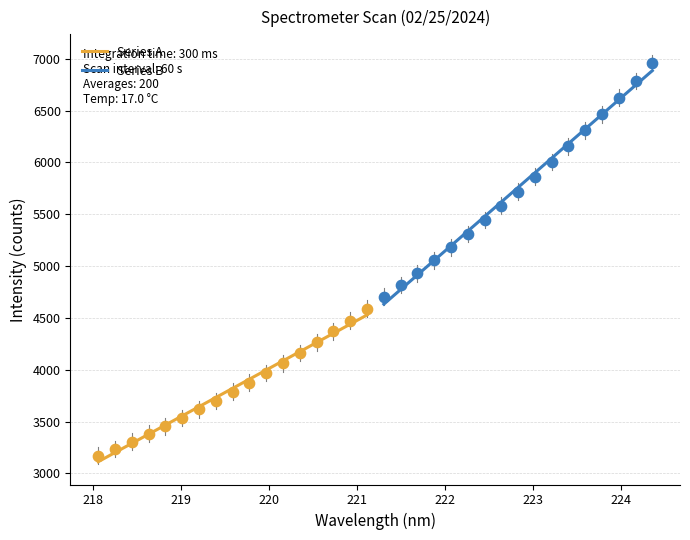

Which series reaches the maximum Y coordinate?

Series B